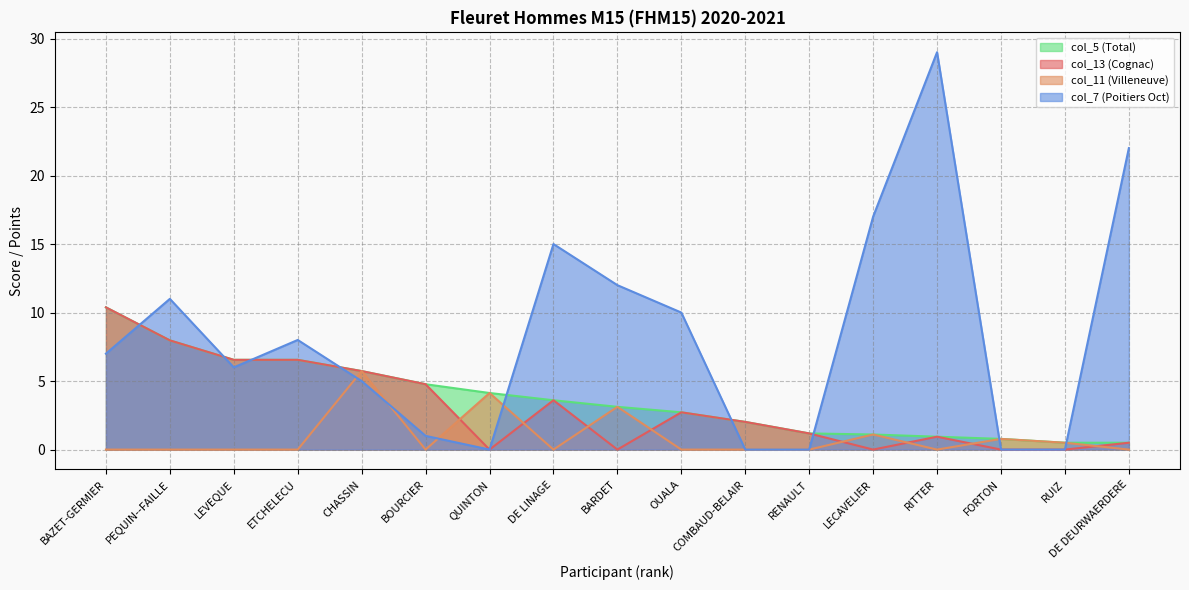

Reading right to left, what are all the values shown in this chart?

col_13 (Cognac): DE DEURWAERDERE=0.5	RUIZ=0.0	FORTON=0.0	RITTER=0.9	LECAVELIER=0.0	RENAULT=1.2	COMBAUD-BELAIR=2.0	OUALA=2.7	BARDET=0.0	DE LINAGE=3.6	QUINTON=0.0	BOURCIER=4.8	CHASSIN=5.7	ETCHELECU=6.5	LEVEQUE=6.5	PEQUIN--FAILLE=8.0	BAZET-GERMIER=10.4
col_11 (Villeneuve): DE DEURWAERDERE=0.0	RUIZ=0.5	FORTON=0.8	RITTER=0.0	LECAVELIER=1.1	RENAULT=0.0	COMBAUD-BELAIR=0.0	OUALA=0.0	BARDET=3.1	DE LINAGE=0.0	QUINTON=4.1	BOURCIER=0.0	CHASSIN=5.7	ETCHELECU=0.0	LEVEQUE=0.0	PEQUIN--FAILLE=0.0	BAZET-GERMIER=0.0
col_7 (Poitiers Oct): DE DEURWAERDERE=22.0	RUIZ=0.0	FORTON=0.0	RITTER=29.0	LECAVELIER=17.0	RENAULT=0.0	COMBAUD-BELAIR=0.0	OUALA=10.0	BARDET=12.0	DE LINAGE=15.0	QUINTON=0.0	BOURCIER=1.0	CHASSIN=5.0	ETCHELECU=8.0	LEVEQUE=6.0	PEQUIN--FAILLE=11.0	BAZET-GERMIER=7.0
col_5 (Total): DE DEURWAERDERE=0.5	RUIZ=0.5	FORTON=0.8	RITTER=0.9	LECAVELIER=1.1	RENAULT=1.2	COMBAUD-BELAIR=2.0	OUALA=2.7	BARDET=3.1	DE LINAGE=3.6	QUINTON=4.1	BOURCIER=4.8	CHASSIN=5.7	ETCHELECU=6.5	LEVEQUE=6.5	PEQUIN--FAILLE=8.0	BAZET-GERMIER=10.4